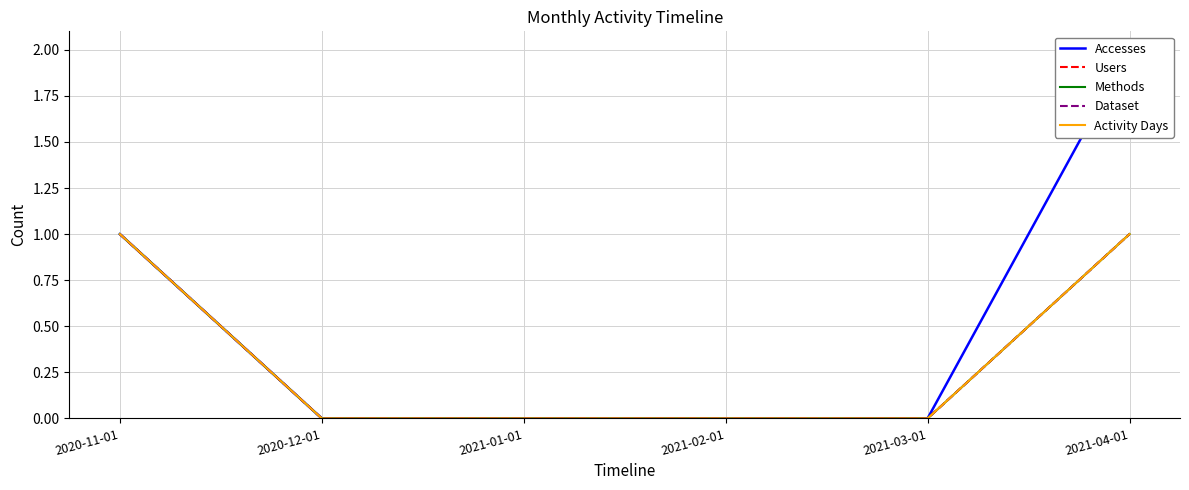

What are all the series names shown in the legend?

Accesses, Users, Methods, Dataset, Activity Days